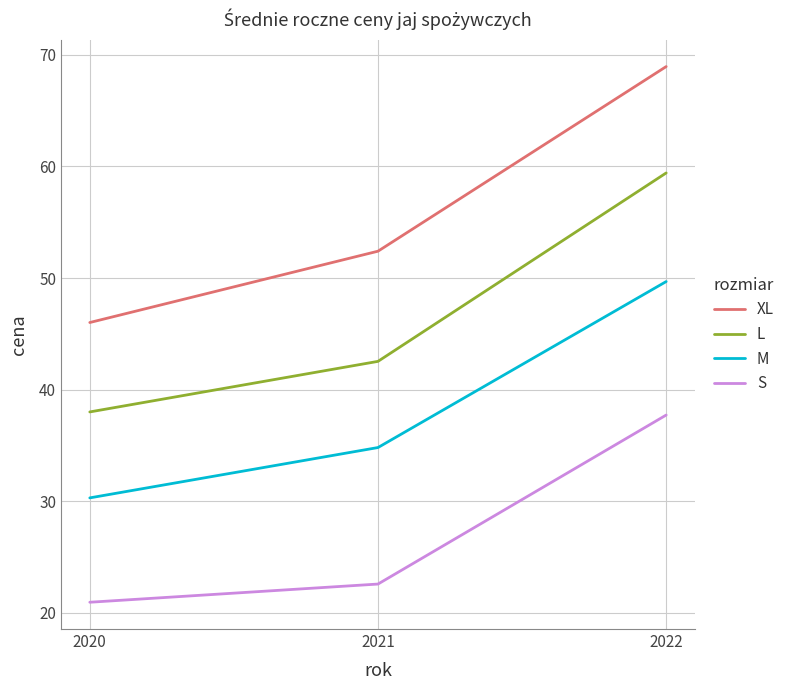

True or false: L has a value of 24.1 at 2021.

False